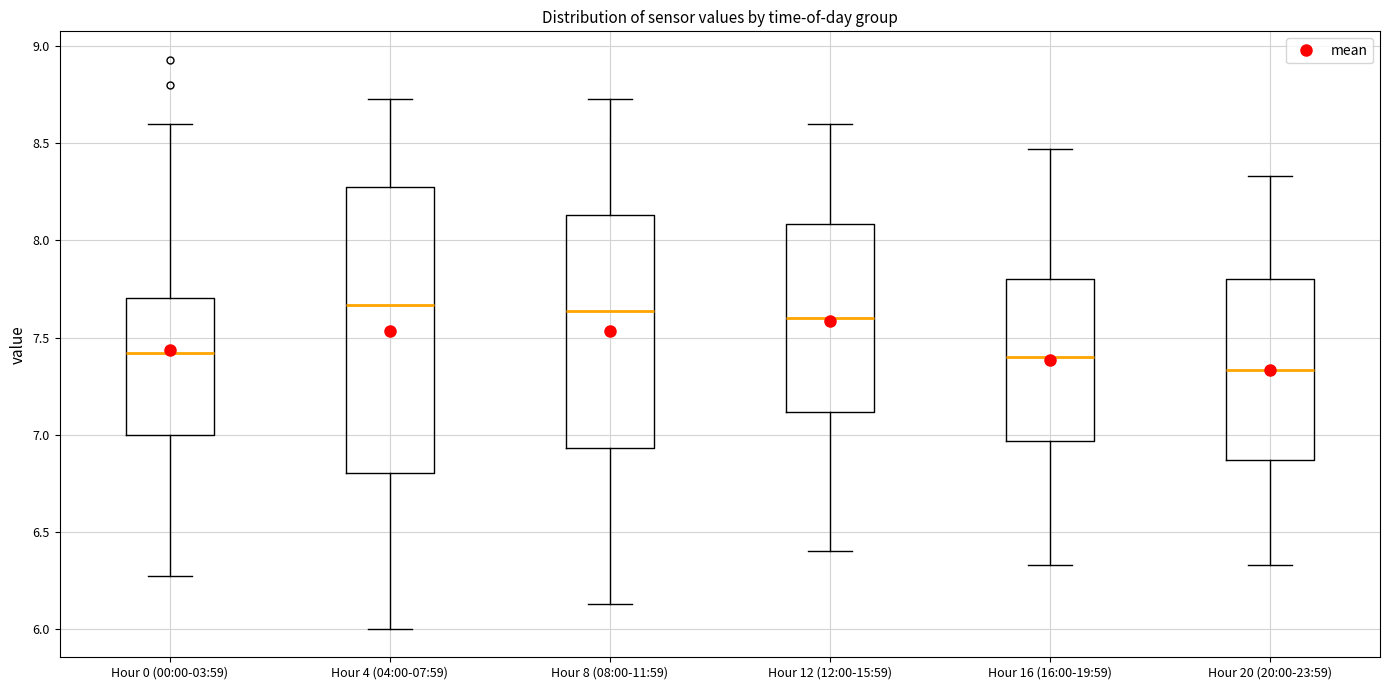

Which box's median line is the lowest?

Hour 20 (20:00-23:59)